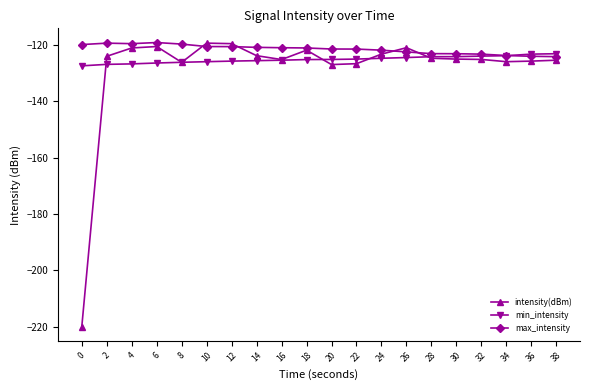

What is the difference between the maximum and minimum values in the max_intensity series?

5.0